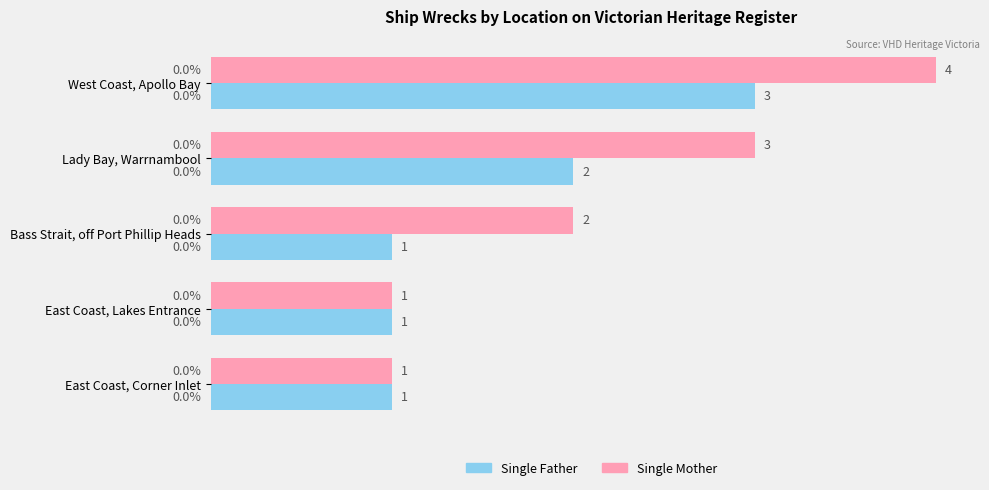

Is it true that Single Mother equals 3 at West Coast, Apollo Bay?

False